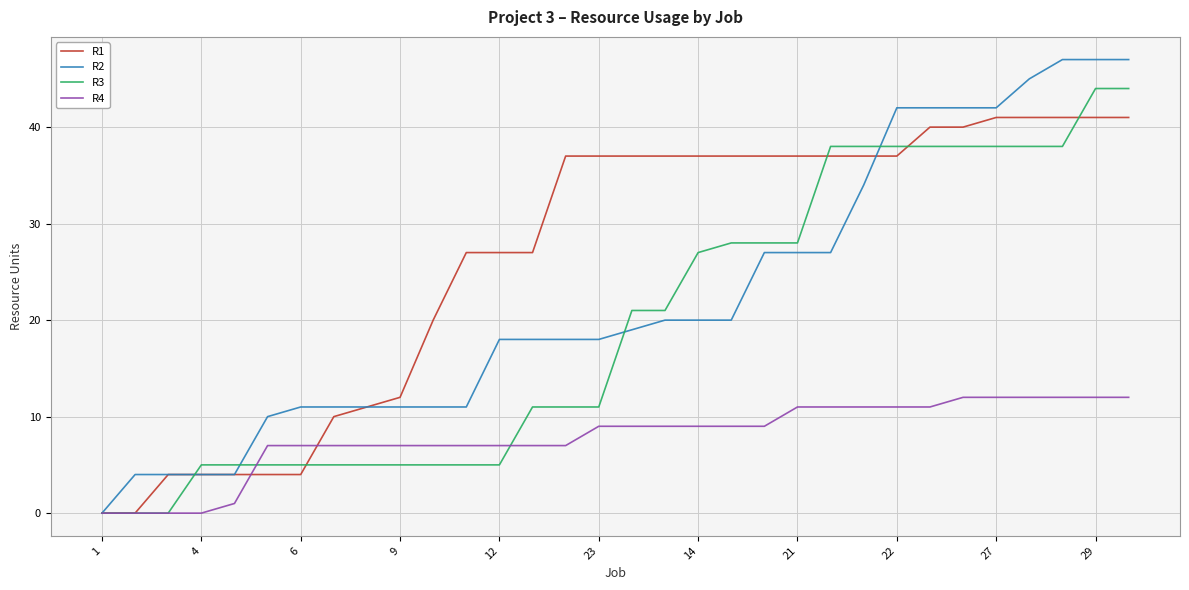

True or false: R2 and R3 intersect in this chart.

True